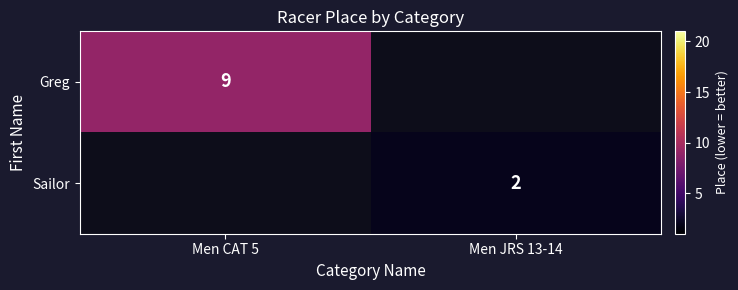

The value of Greg at Men CAT 5 is 5. True or false?

False